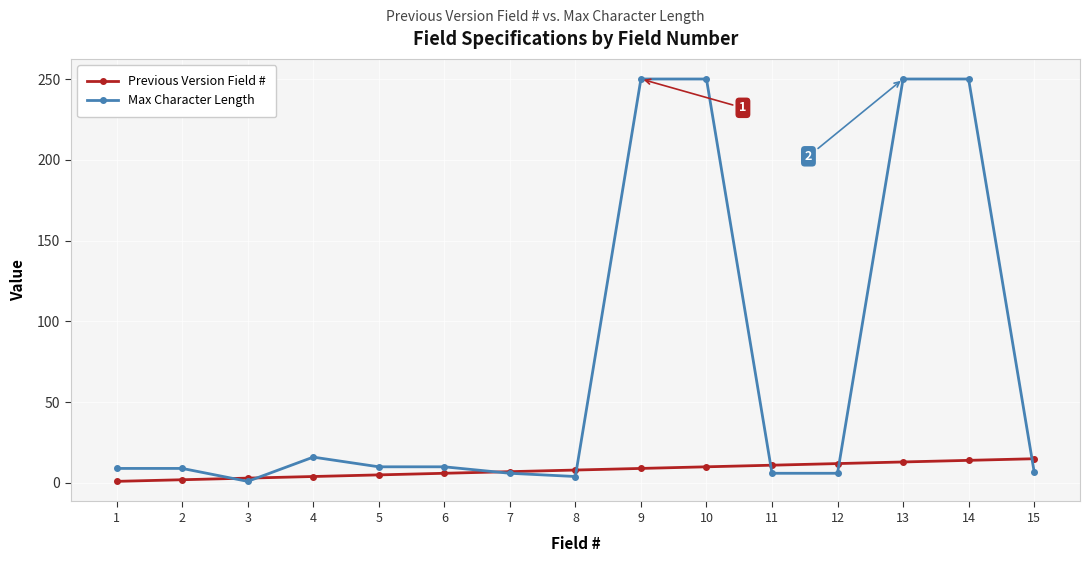

At 12, list the series in order from largest to smallest.

Previous Version Field #, Max Character Length